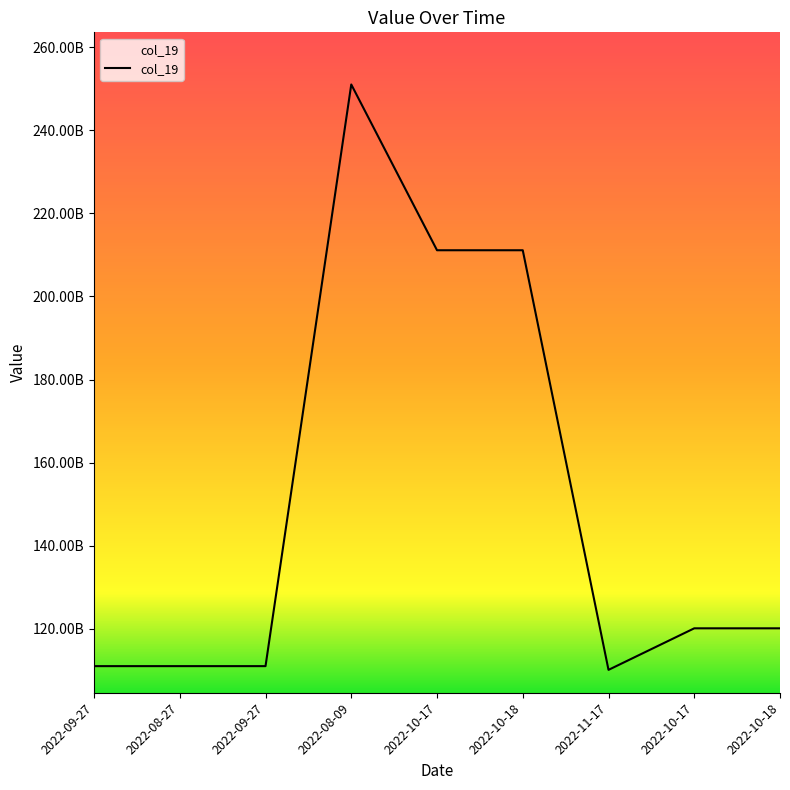

Is this an area chart (filled region under the line)?

Yes